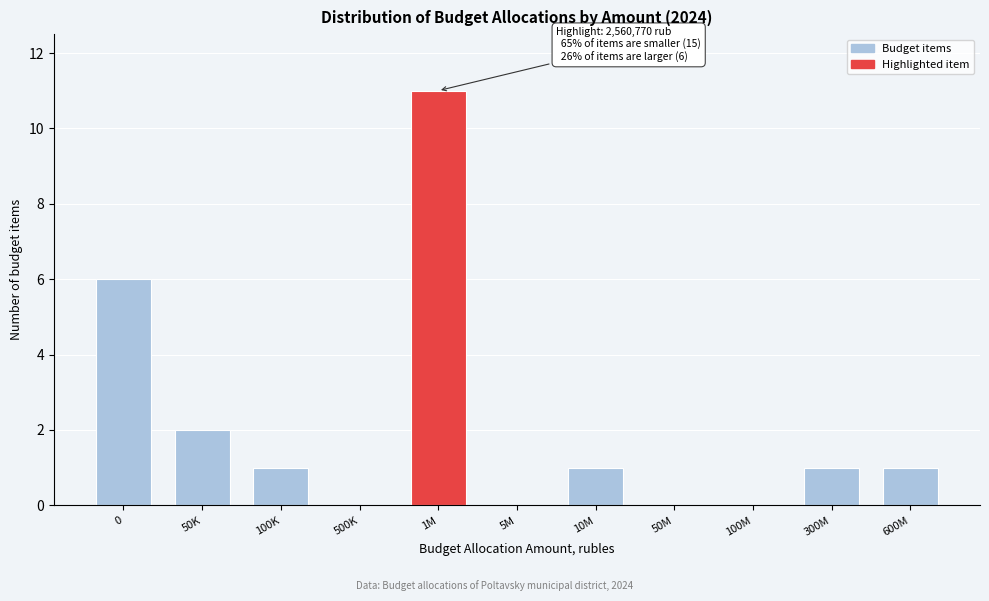

Reading right to left, what are all the values shown in this chart?

600M=1	300M=1	100M=0	50M=0	10M=1	5M=0	1M=11	500K=0	100K=1	50K=2	0=6